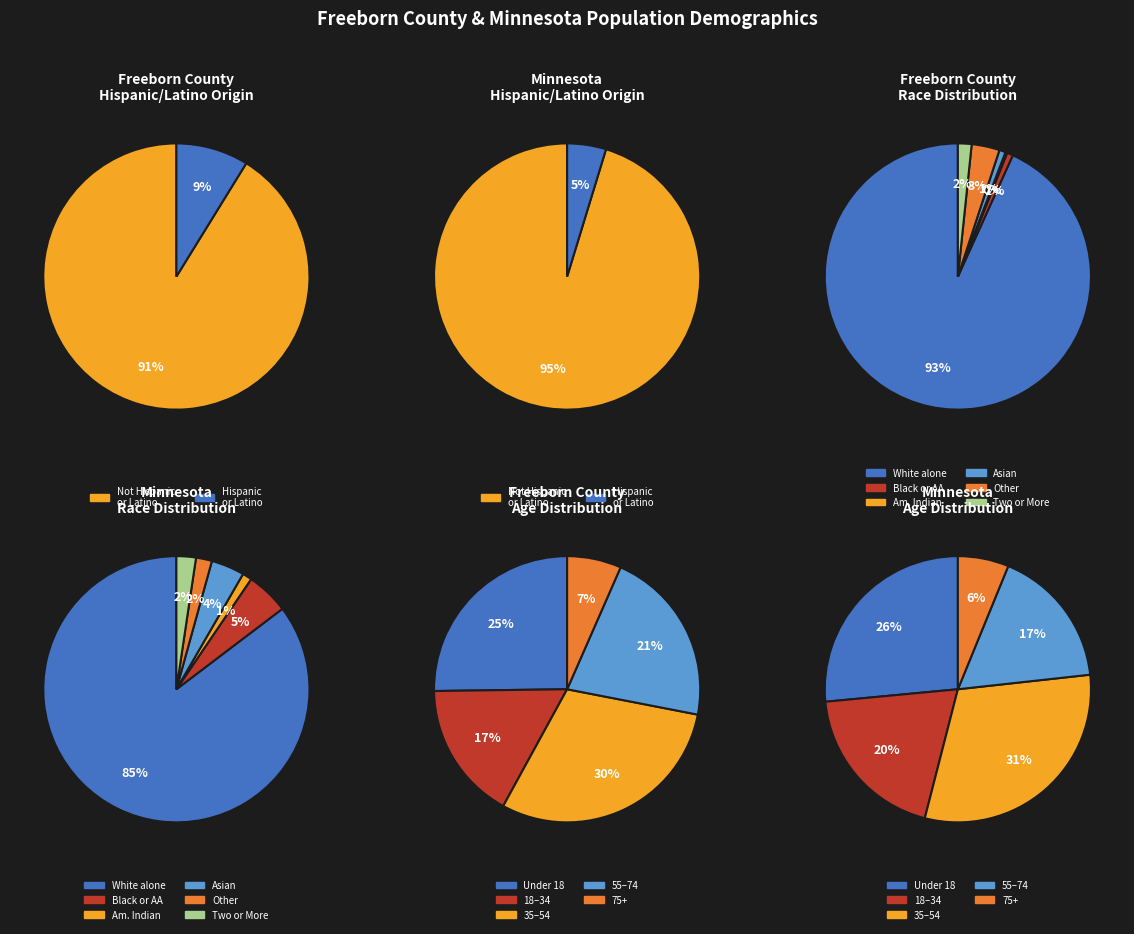

To the nearest percent, what is the average slice percentage?

17%